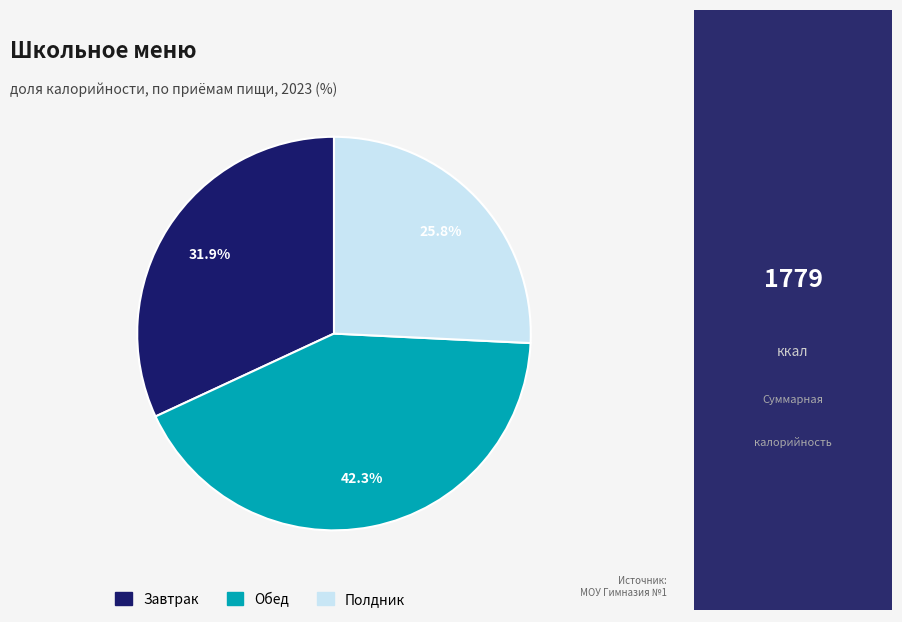

Which slice is the largest?

Обед